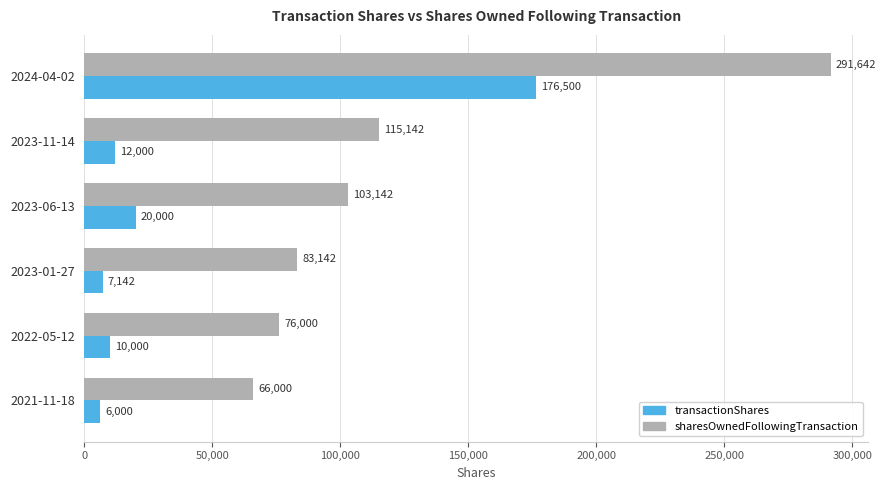

At which label does transactionShares reach its minimum?

2021-11-18